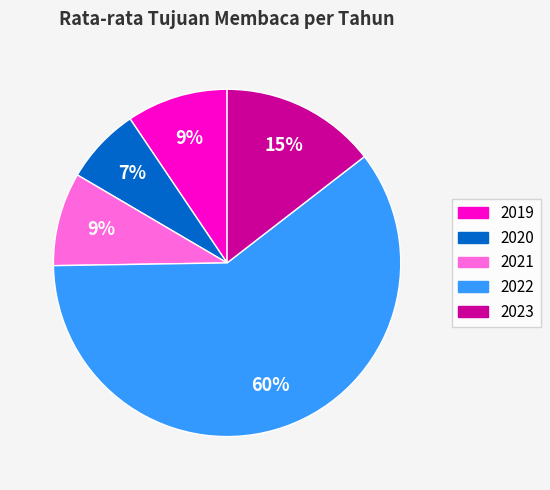

To the nearest percent, what is the combined percentage of 2020 and 2021?

16%